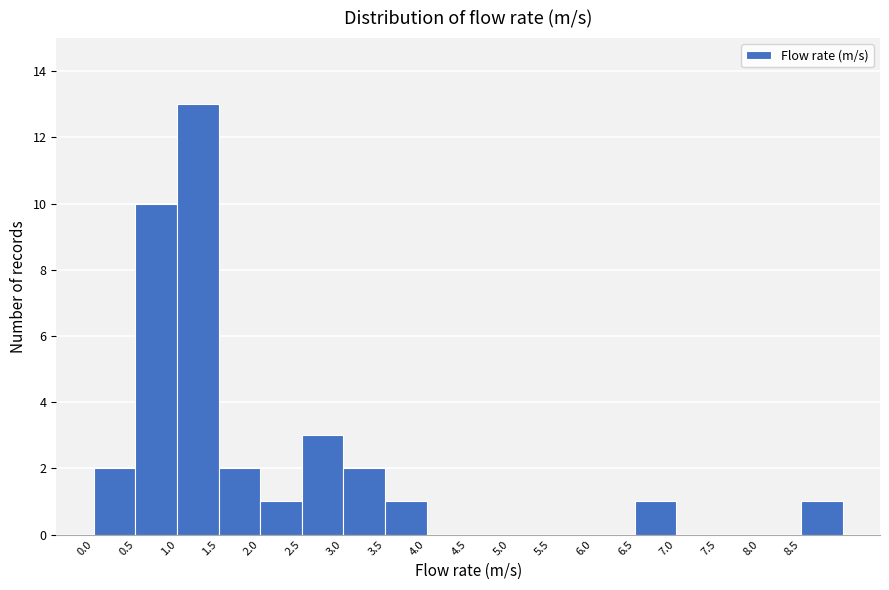

Which range on the x-axis has the tallest bar?

1.0 to 1.5